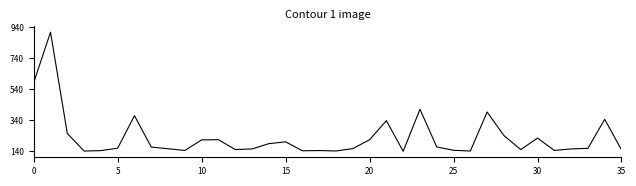

Does the chart have visible grid lines?

No